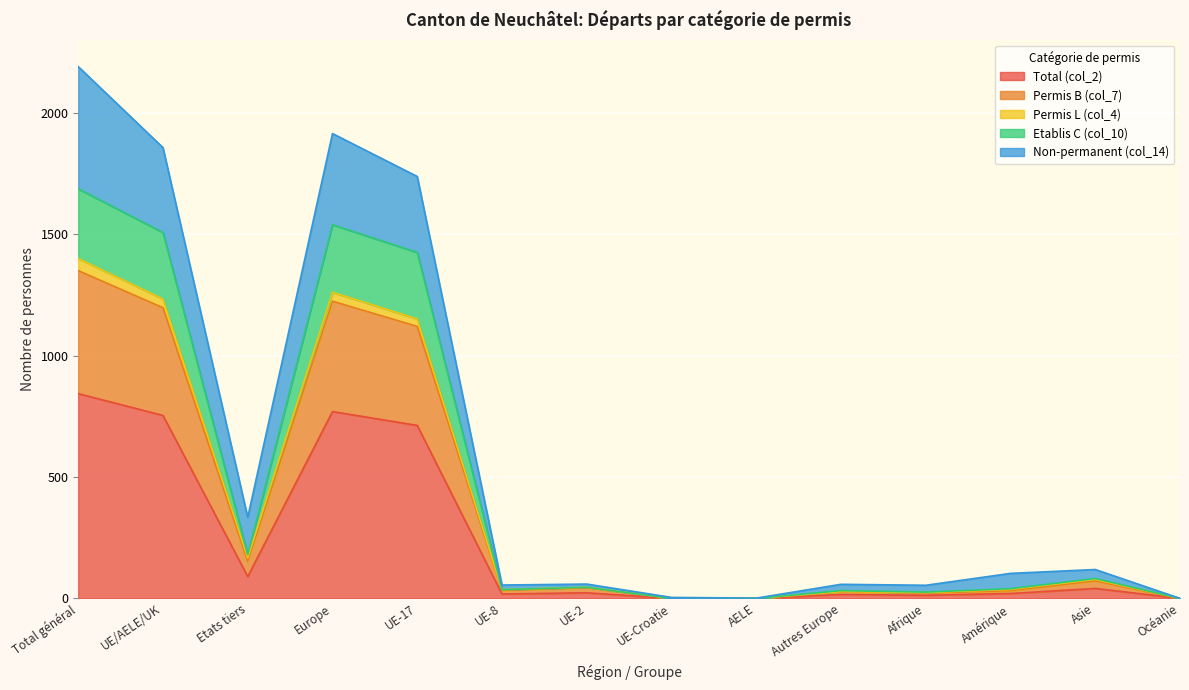

The Total (col_2) series shows 1114 at Total général. True or false?

False